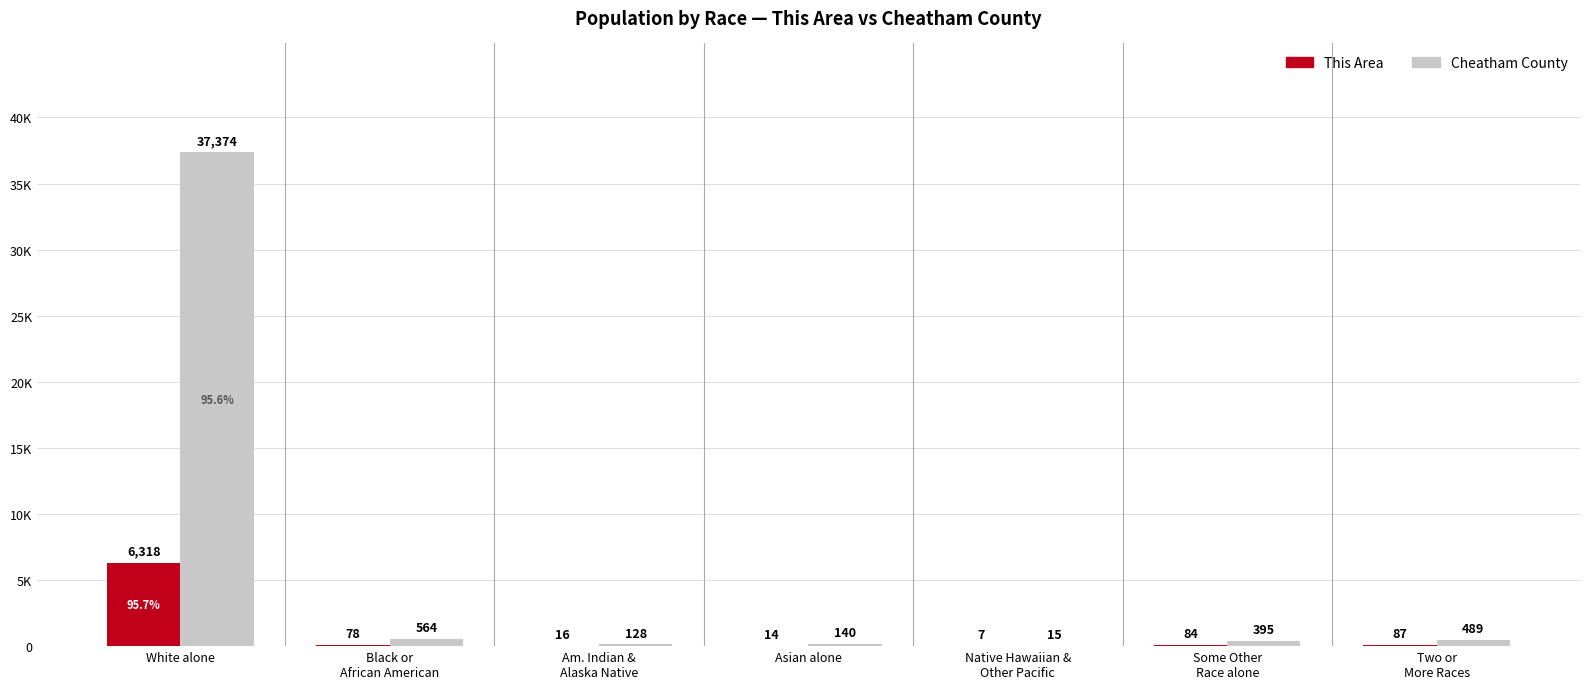

What is the total value across all series at Black or
African American?

642